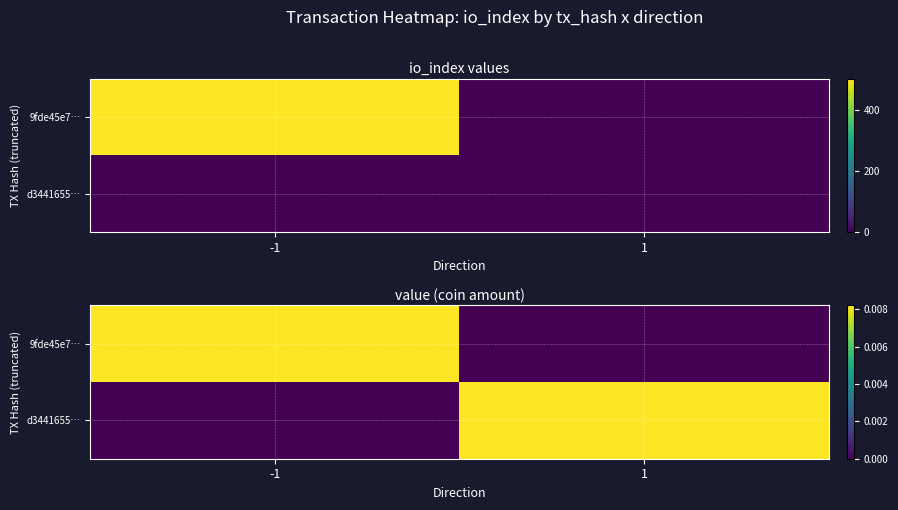

The value of d3441655… at 1 is 0.0. True or false?

True